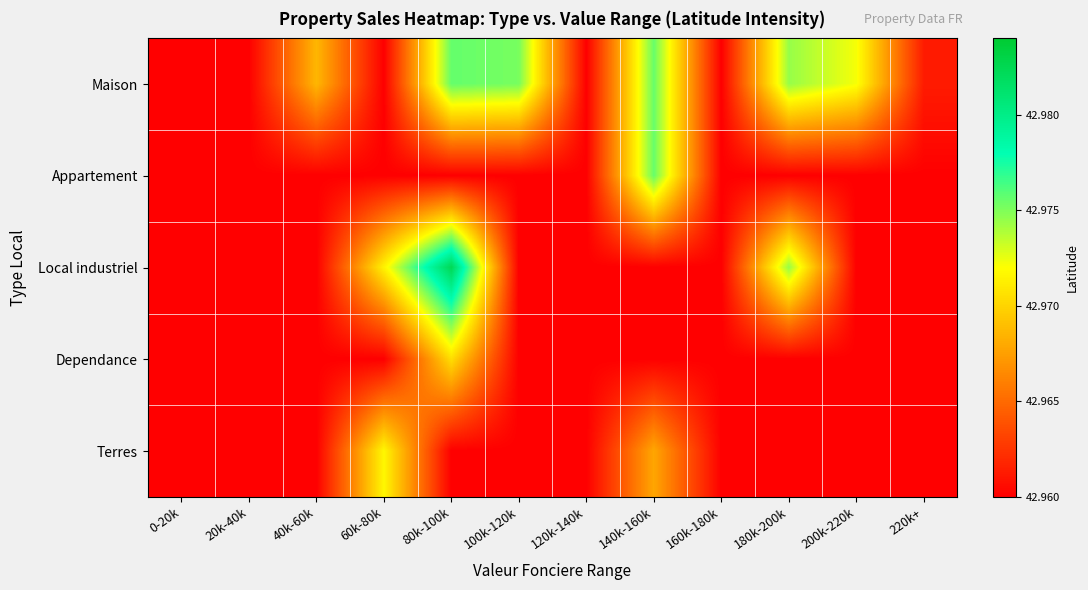

At how many categories does at least one series exceed 42?

12